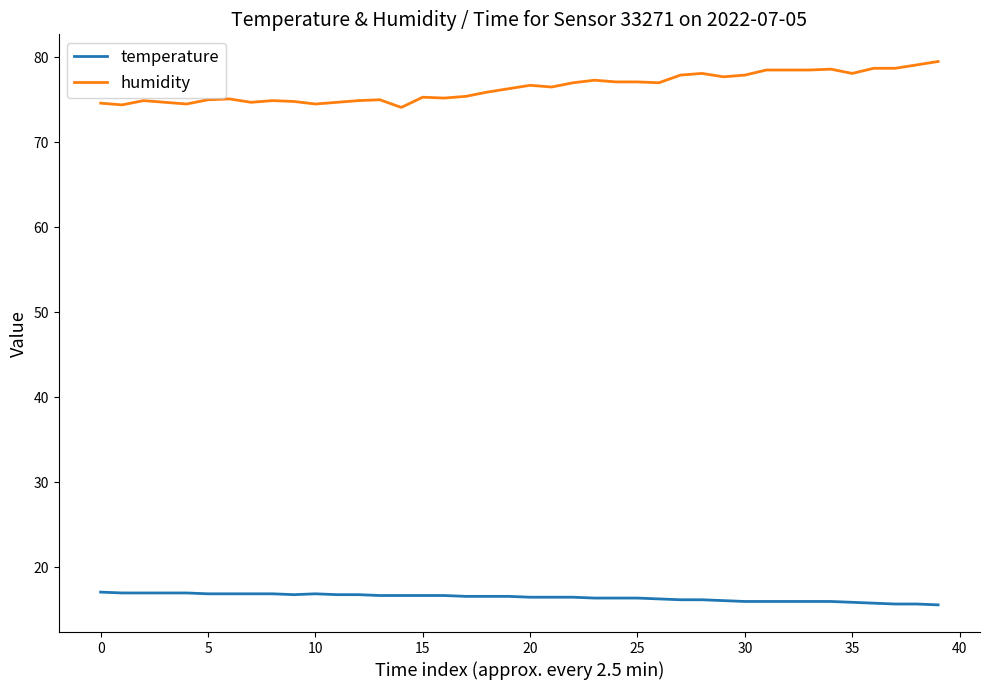

What is the difference between the maximum and minimum values in the humidity series?

5.4